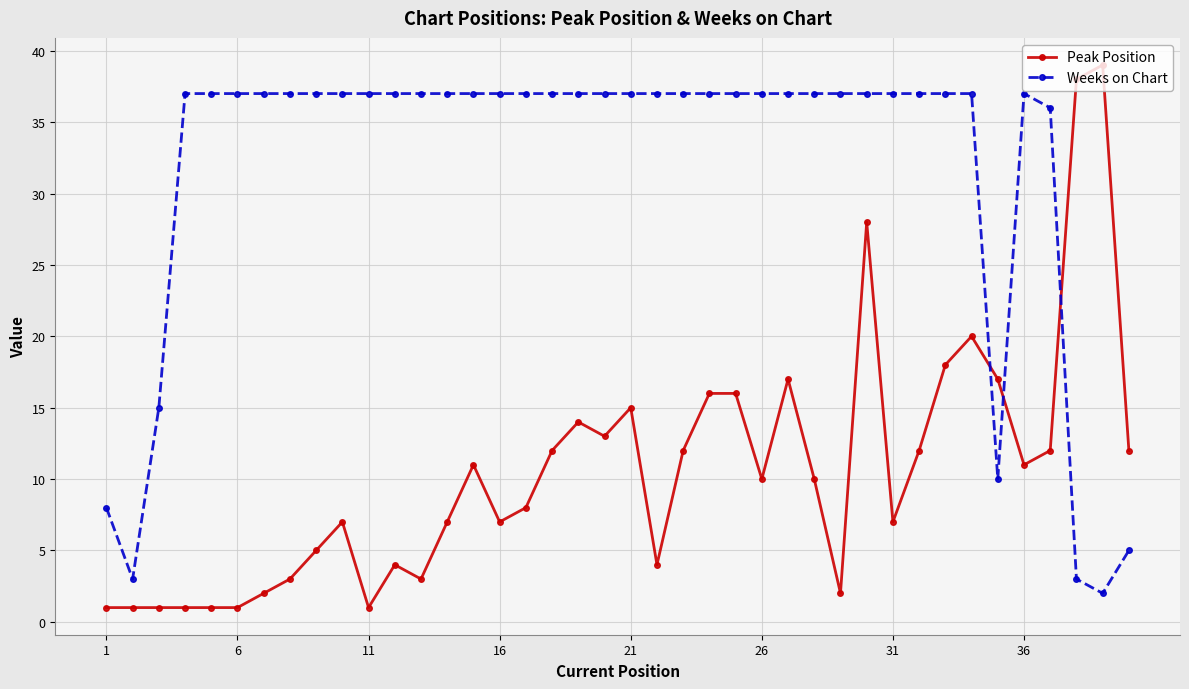

Which series has the largest total across all categories?

Weeks on Chart